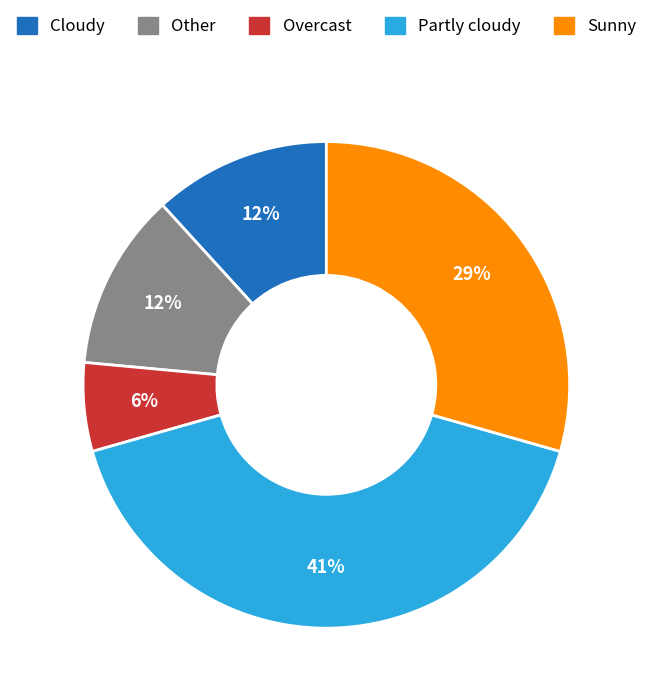

To the nearest percent, what is the difference between the largest and smallest slice percentages?

35%